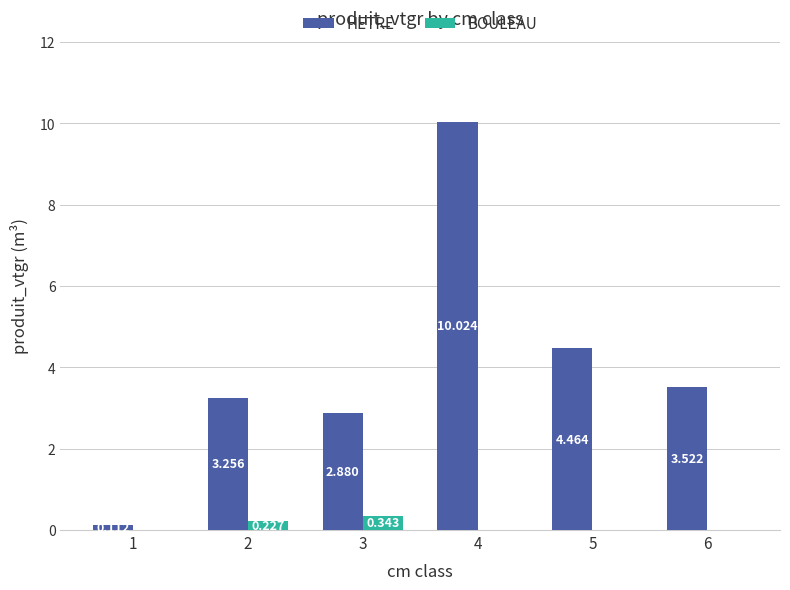

Between 2 and 3, which series saw the biggest shift?

HETRE